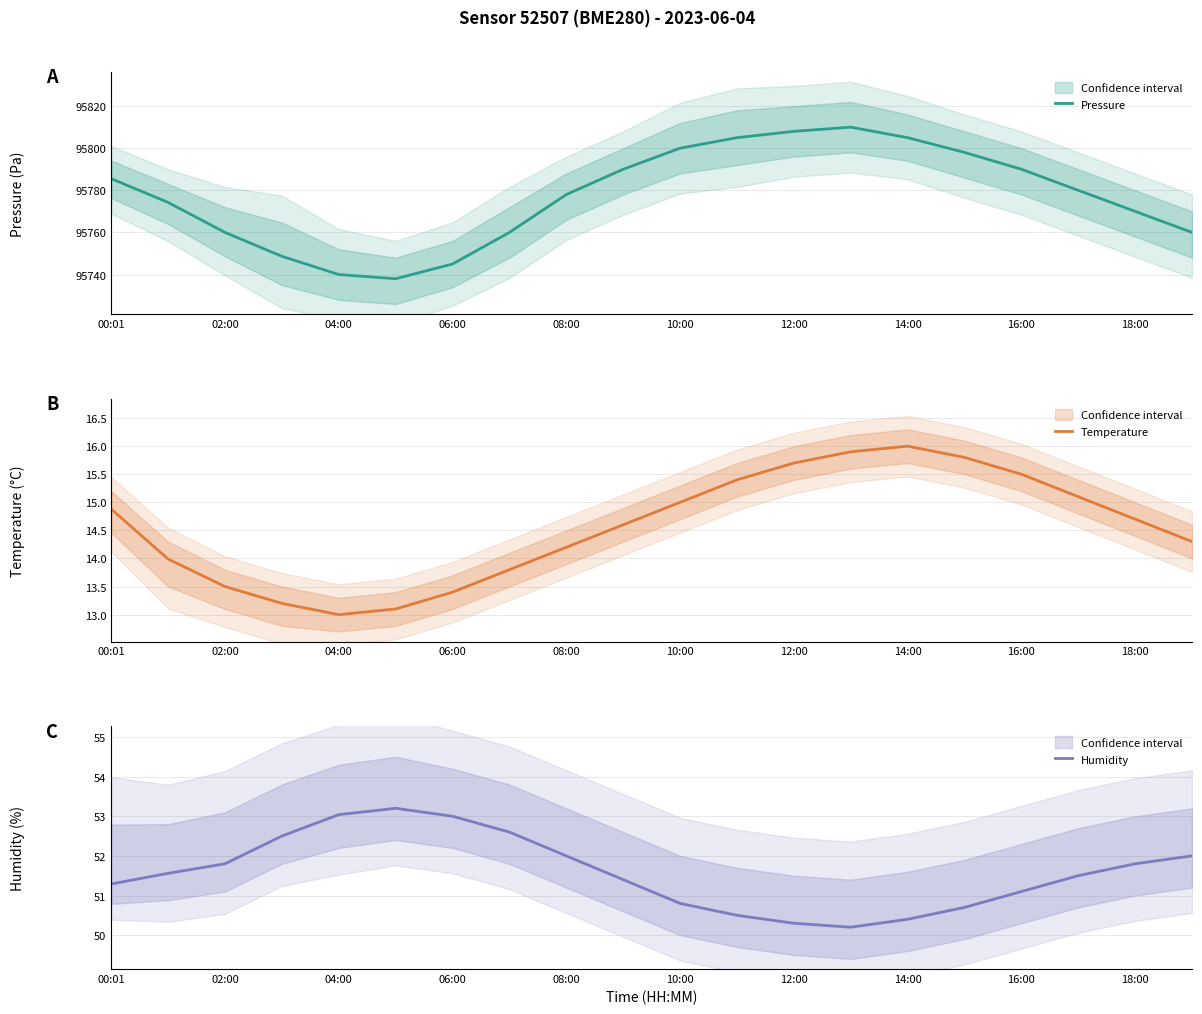

Reading left to right, transcribe all the data shown in this chart.

Pressure: 95785.5	95774.2	95760.0	95748.7	95740.0	95738.0	95745.0	95760.0	95778.0	95790.0	95800.0	95805.0	95808.0	95810.0	95805.0	95798.0	95790.0	95780.0	95770.0	95760.0
Temperature: 14.9	14.0	13.5	13.2	13.0	13.1	13.4	13.8	14.2	14.6	15.0	15.4	15.7	15.9	16.0	15.8	15.5	15.1	14.7	14.3
Humidity: 51.3	51.6	51.8	52.5	53.0	53.2	53.0	52.6	52.0	51.4	50.8	50.5	50.3	50.2	50.4	50.7	51.1	51.5	51.8	52.0